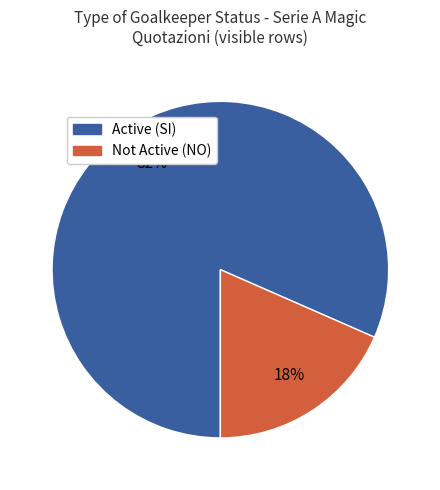

Is there any slice that represents more than half of the pie?

Yes